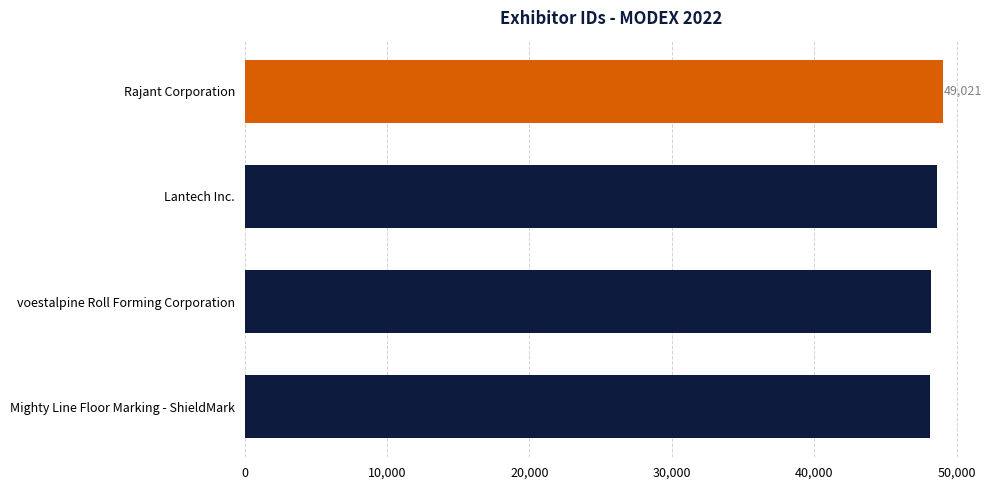

What is the greatest value displayed?

49021